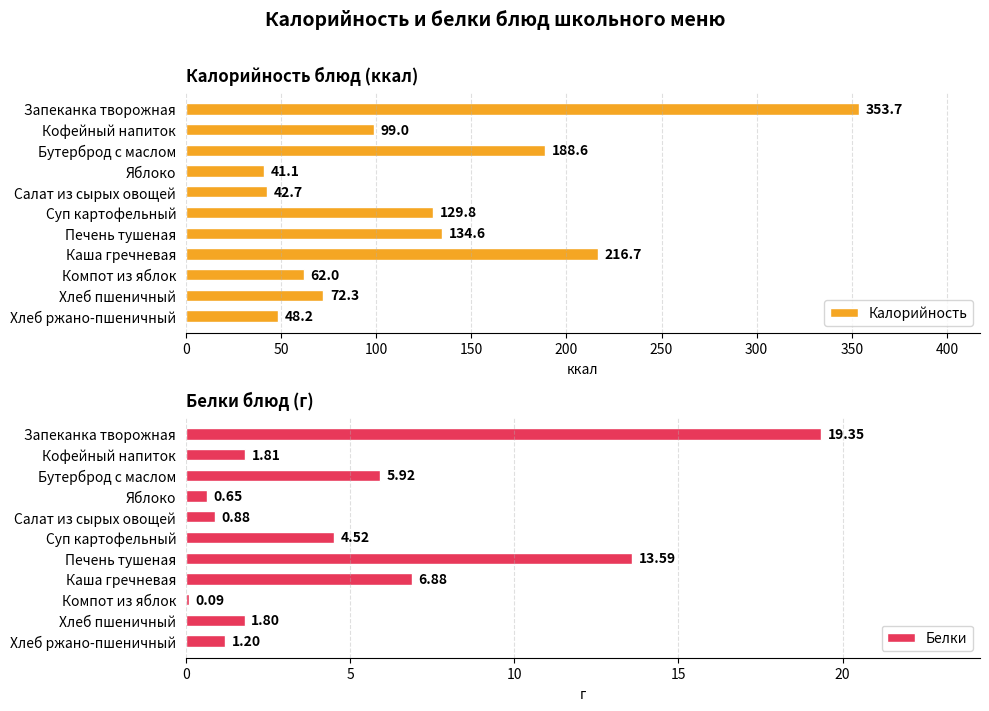

Which series has the largest total across all categories?

Калорийность